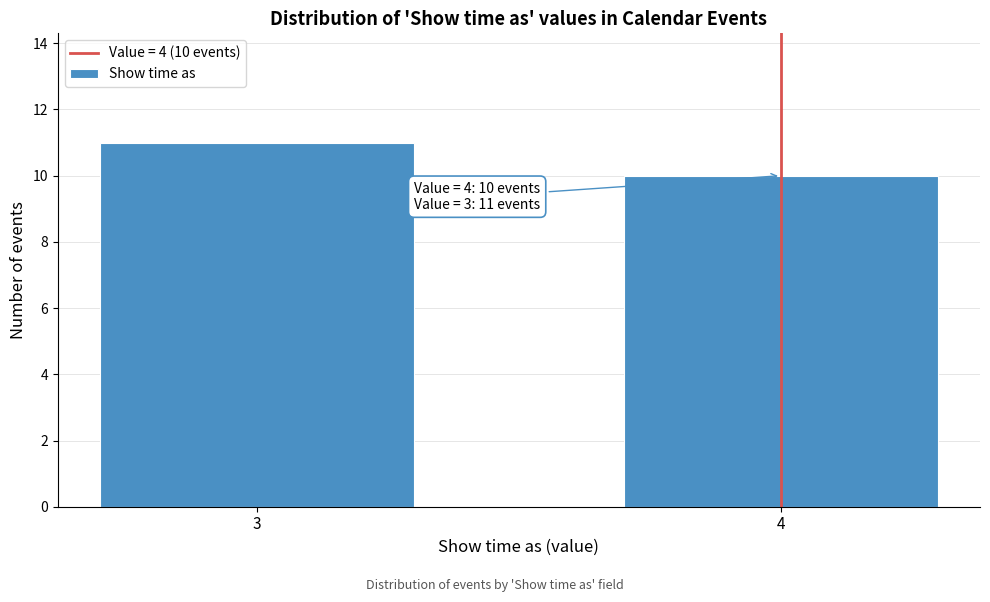

Reading left to right, transcribe all the data shown in this chart.

11	10